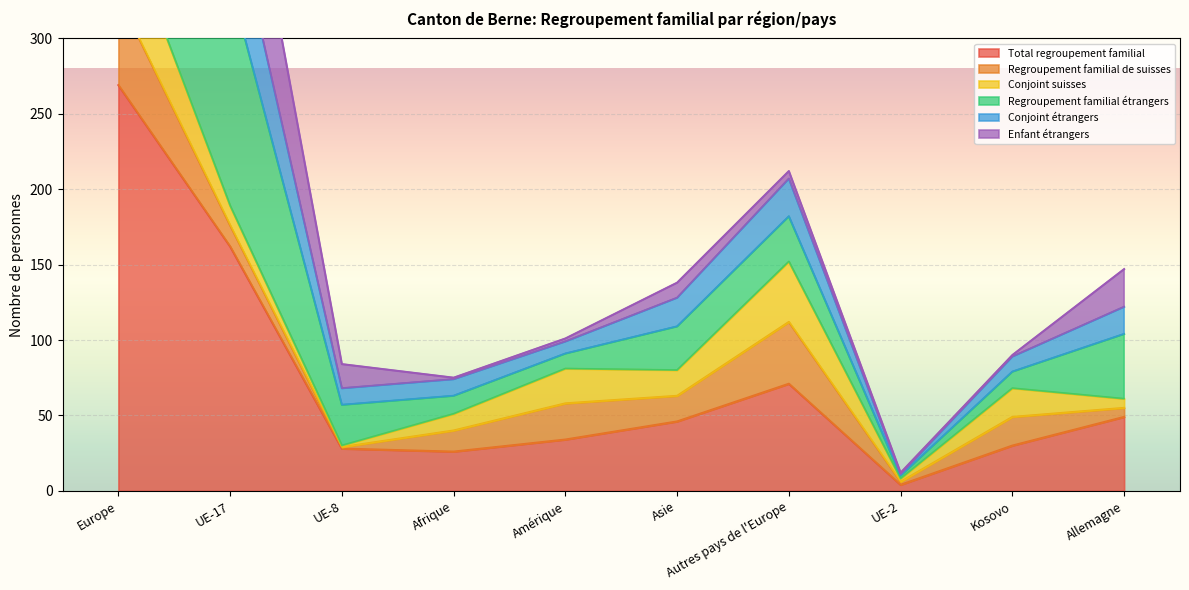

True or false: Total regroupement familial has a value of 10 at Afrique.

False